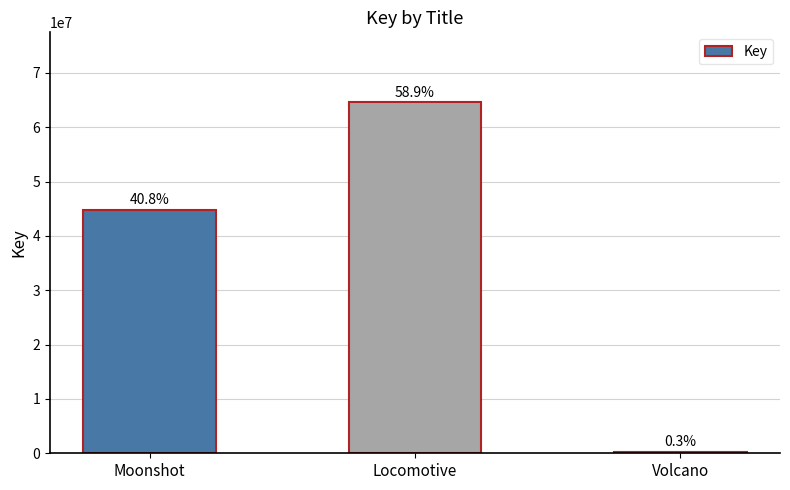

What value does the data have at Locomotive?

64563133